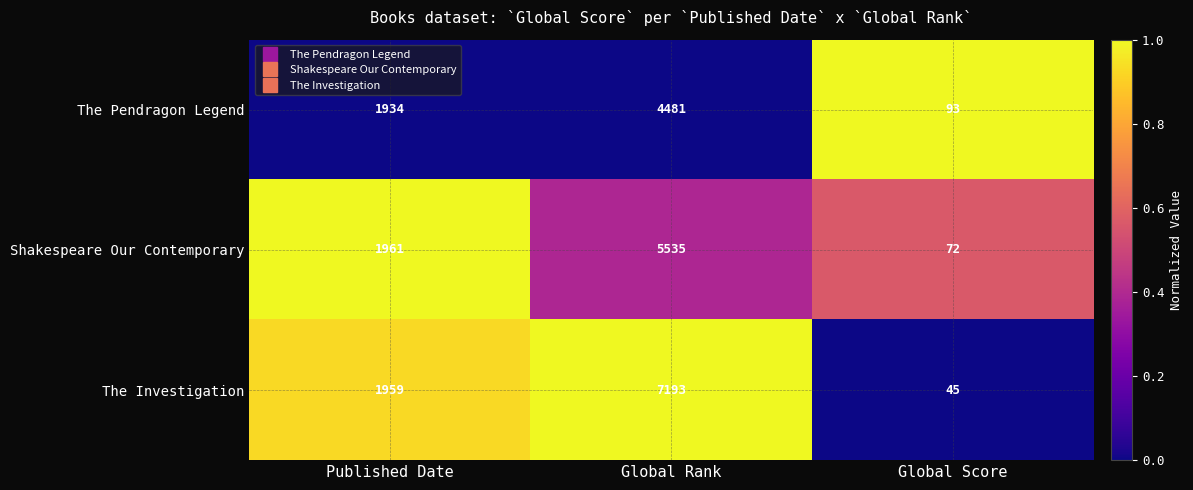

The Shakespeare Our Contemporary series shows 72 at Global Score. True or false?

True